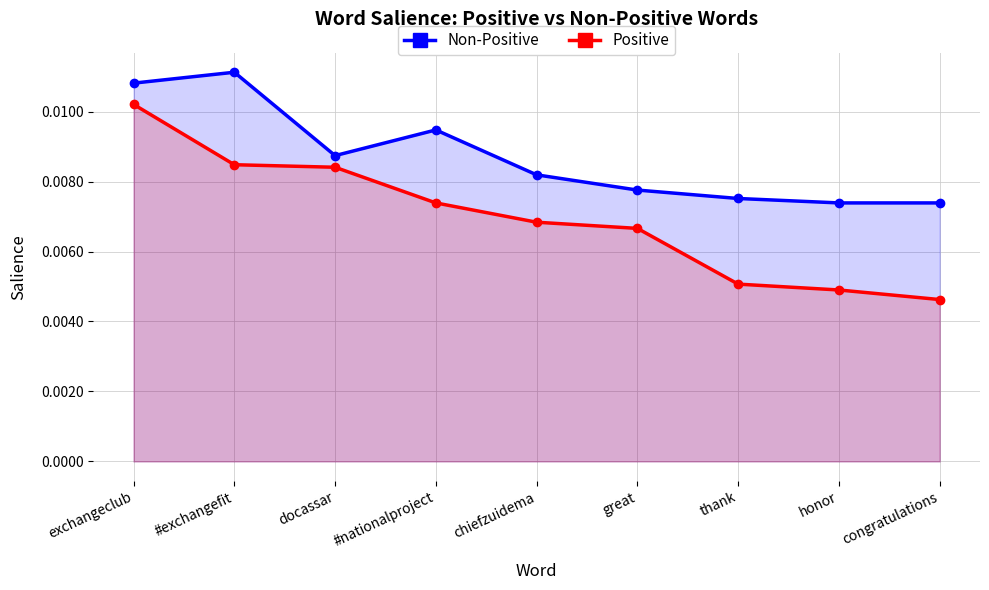

What is the label of the 6th point from the left?

great